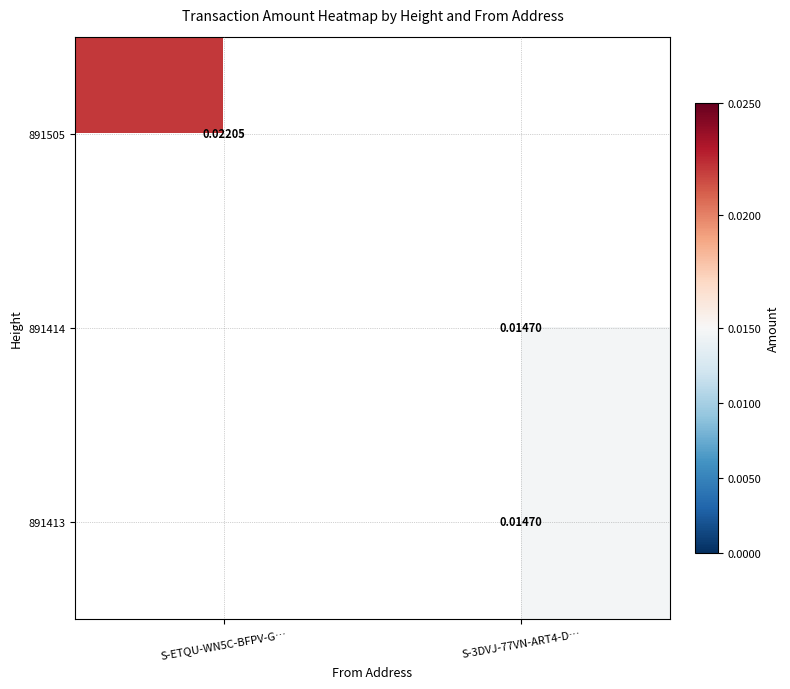

At which label does 891414 first exceed 0?

S-3DVJ-77VN-ART4-D…